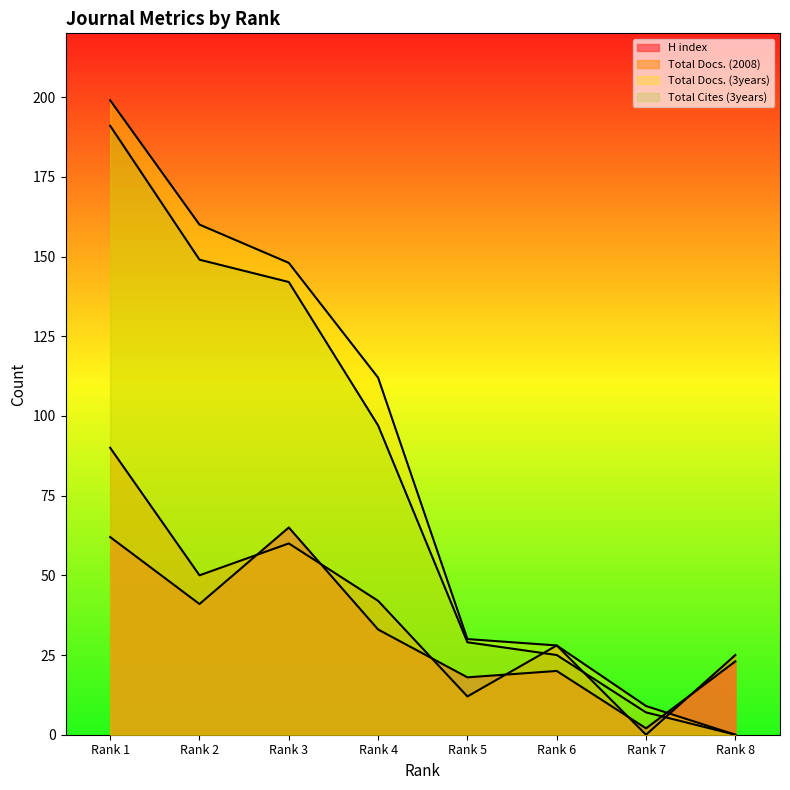

What are all the series names shown in the legend?

H index, Total Docs. (2008), Total Docs. (3years), Total Cites (3years)